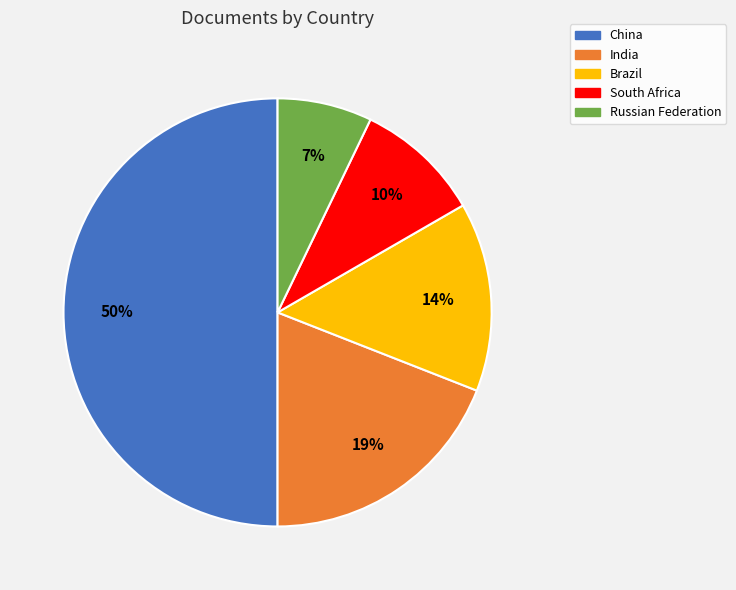

Rank the categories by value from lowest to highest.

Russian Federation, South Africa, Brazil, India, China